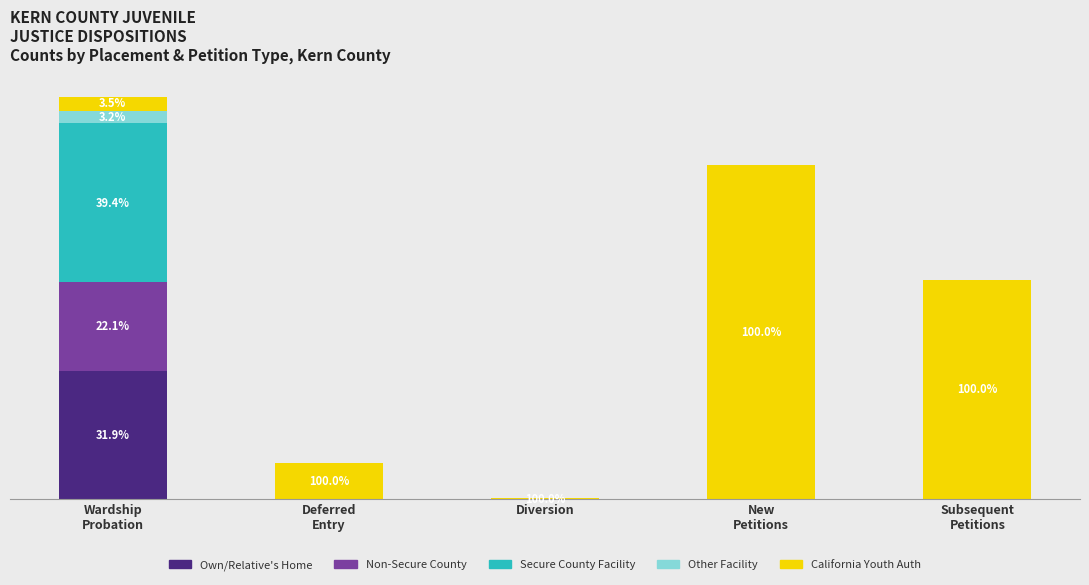

Which series changed the most between Wardship
Probation and Diversion?

Secure County Facility